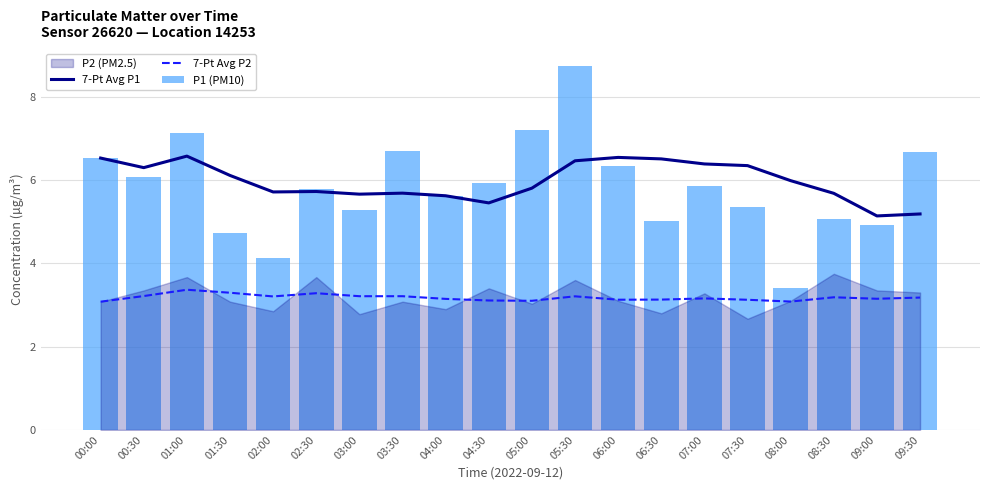

How many groups of bars are there?

20